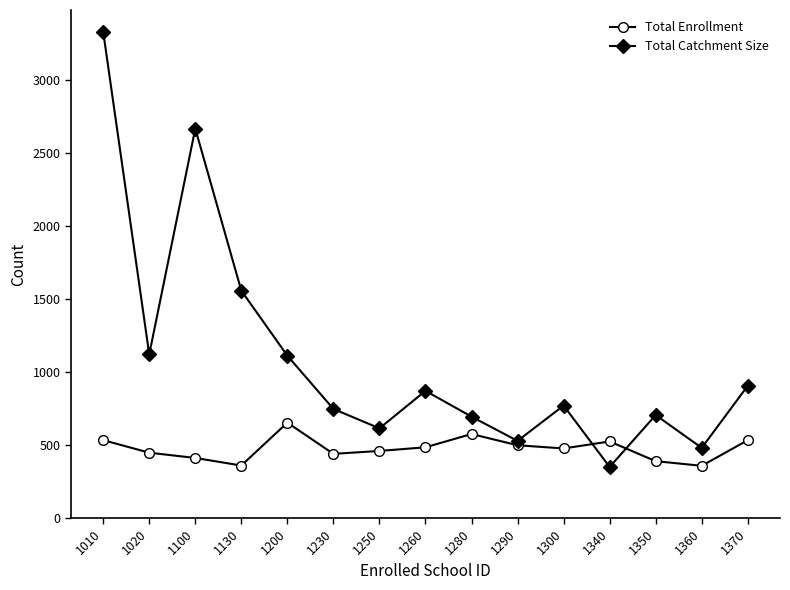

The value of Total Catchment Size at 1100 is 2670. True or false?

True